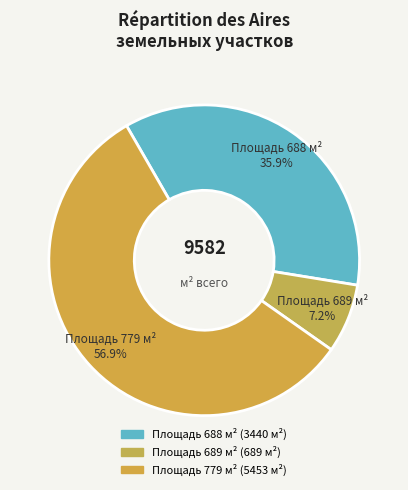

Does any single category account for the majority?

Yes